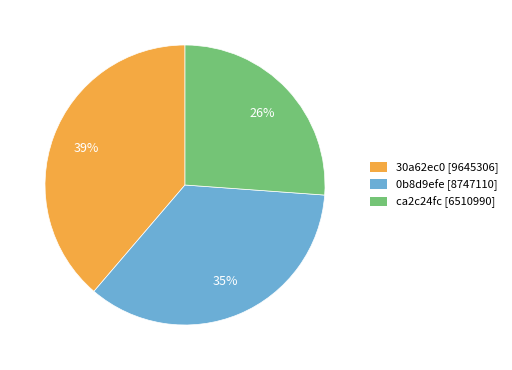

Rank the categories by value from highest to lowest.

30a62ec0 [9645306], 0b8d9efe [8747110], ca2c24fc [6510990]